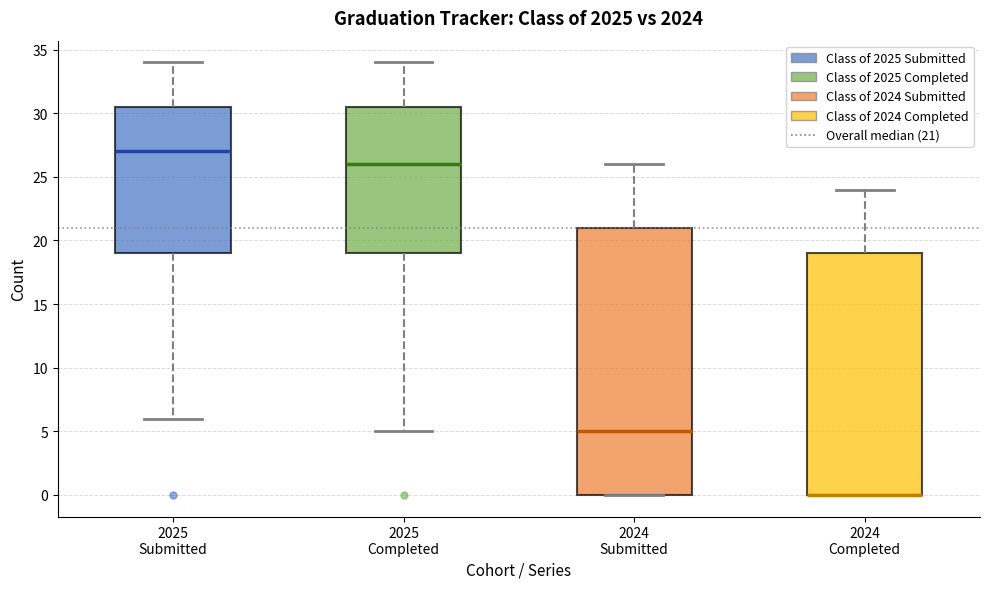

Reading left to right, transcribe this box plot: for each box, give where its median line is, the range the box spans, and where its two whiskers end, as read against the y-axis. The values are not printed on the chart, so give them approximately, as read against the axis.

2025 Submitted: median 27.0, box 19.0 to 30.5, whiskers 6.0 to 34.0
2025 Completed: median 26.0, box 19.0 to 30.5, whiskers 5.0 to 34.0
2024 Submitted: median 5.0, box 0.0 to 21.0, whiskers 0.0 to 26.0
2024 Completed: median 0.0 (drawn on the box's lower edge), box 0.0 to 19.0, whiskers 0.0 to 24.0